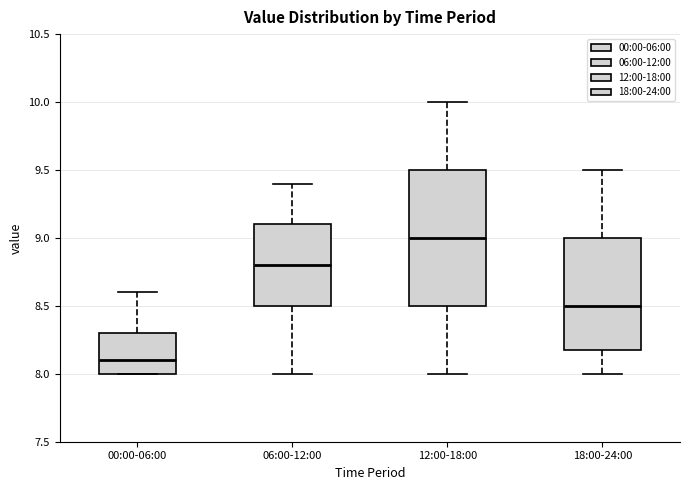

Where is the lower edge of the box for 06:00-12:00 on the y-axis? The values are not printed on the chart, so give them approximately, as read against the axis.

8.5